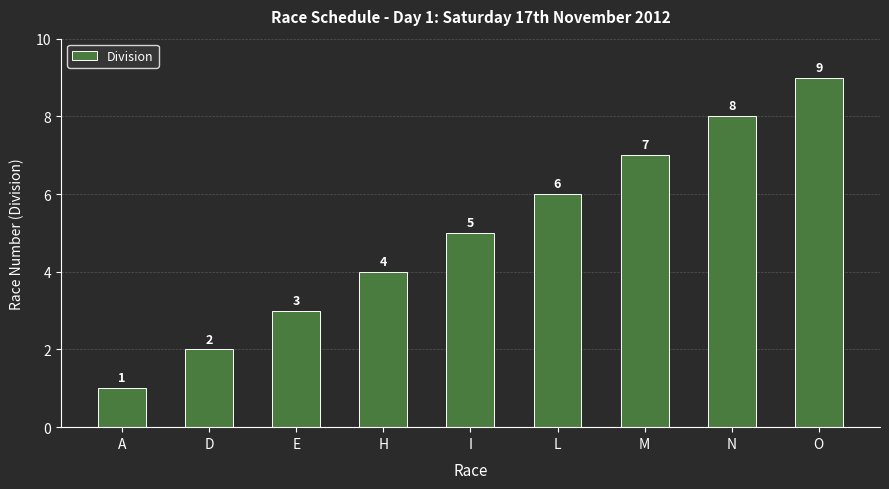

What is the difference between the maximum and second lowest values?

7